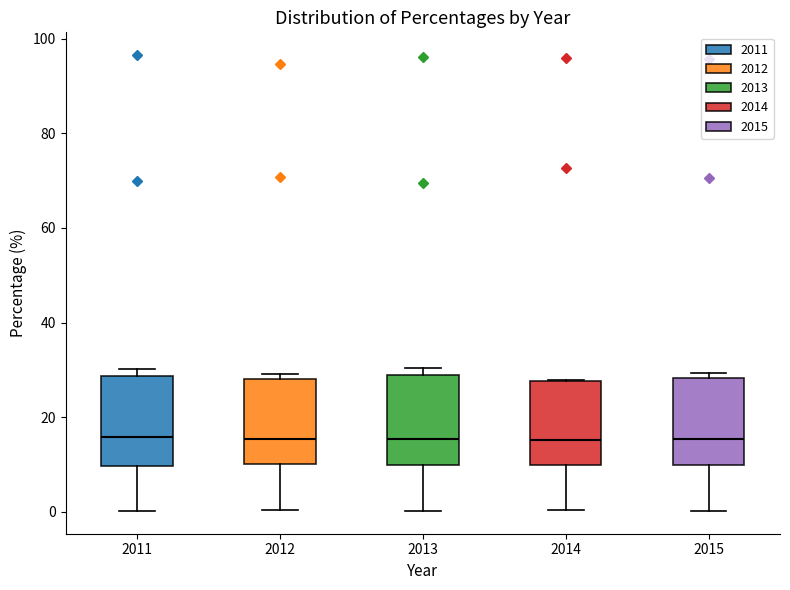

Reading left to right, transcribe this box plot: for each box, give where its median line is, the range the box spans, and where its two whiskers end, as read against the y-axis. The values are not printed on the chart, so give them approximately, as read against the axis.

2011: median 16, box 10 to 28, whiskers 0 to 30
2012: median 16, box 10 to 28, whiskers 0 to 30
2013: median 16, box 10 to 30, whiskers 0 to 30 (just above the box's upper edge)
2014: median 16, box 10 to 28, whiskers 0 to 28
2015: median 16, box 10 to 28, whiskers 0 to 30